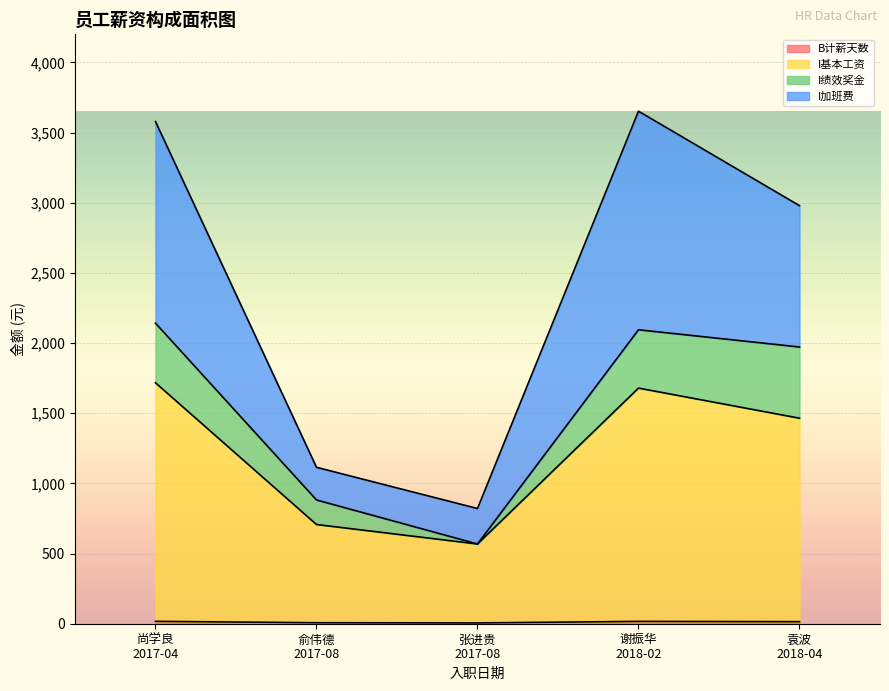

What is the minimum value for B计薪天数?

5.6